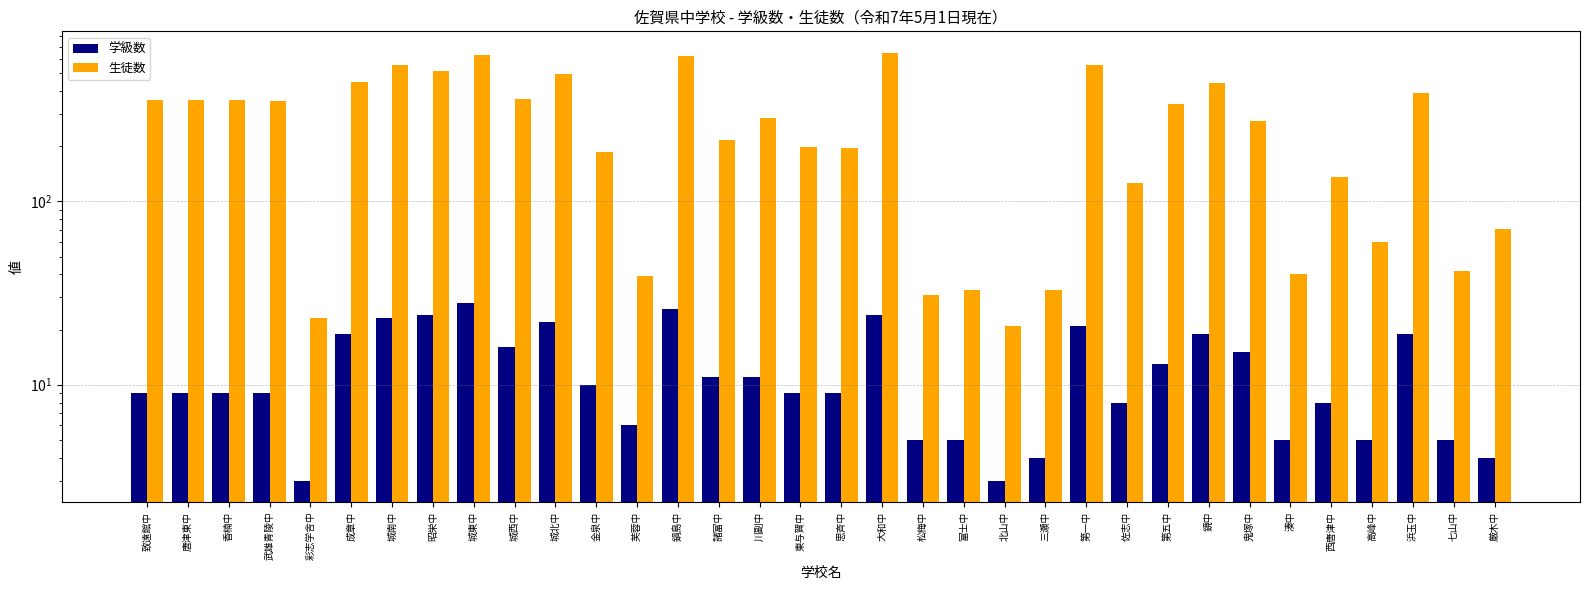

What is the difference between the maximum and minimum values in the 生徒数 series?

627